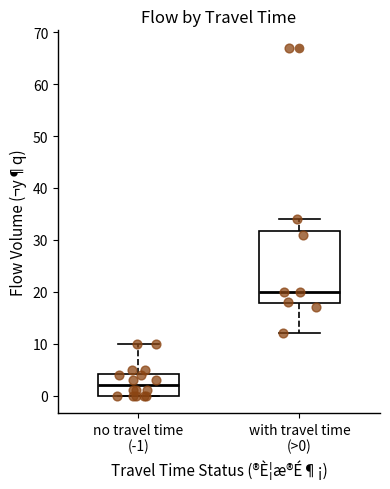

Reading left to right, transcribe this box plot: for each box, give where its median line is, the range the box spans, and where its two whiskers end, as read against the y-axis. The values are not printed on the chart, so give them approximately, as read against the axis.

no travel time (-1): median 2, box 0 to 4, whiskers 0 to 10
with travel time (>0): median 20, box 18 to 32, whiskers 12 to 34